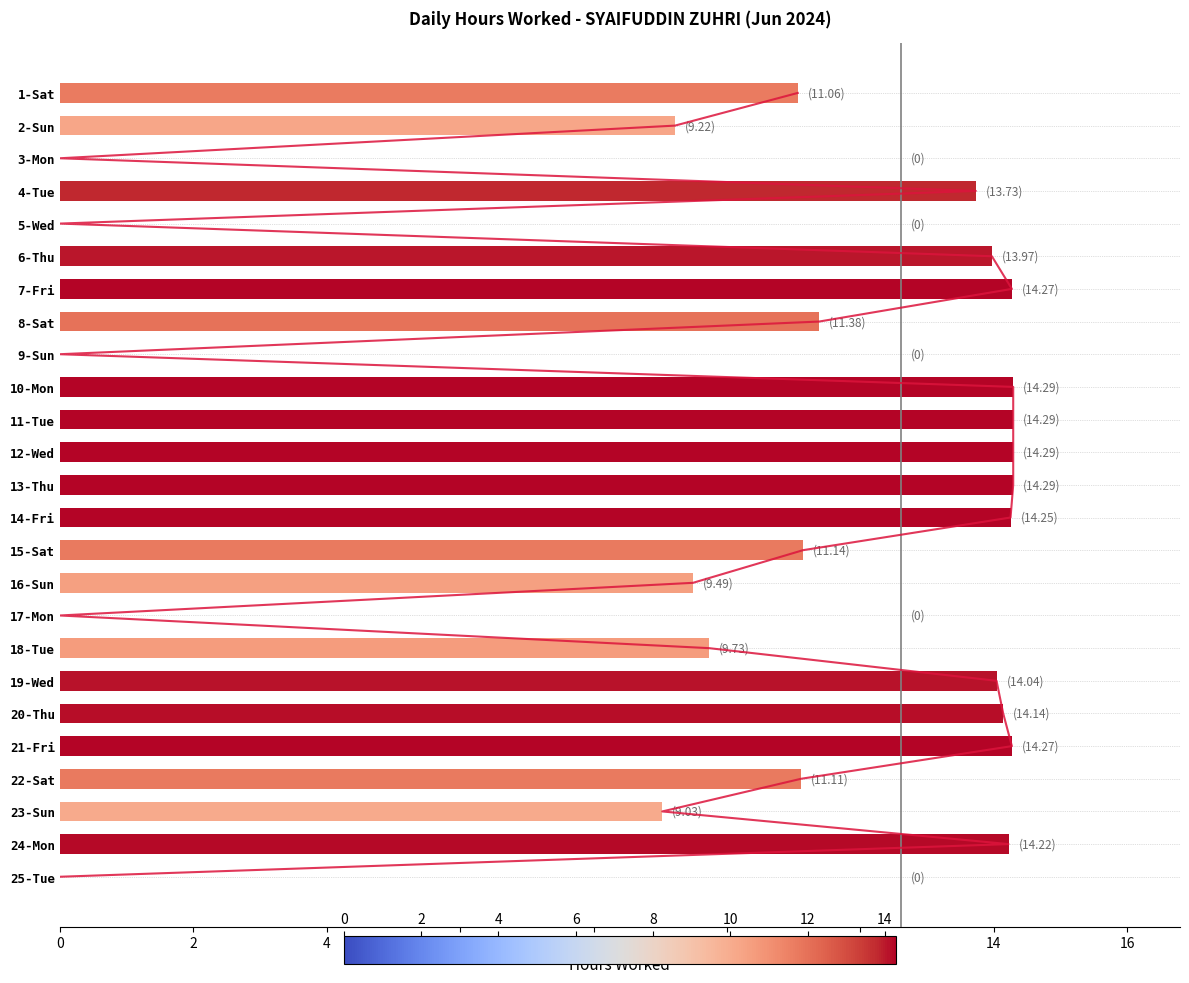

What is the maximum value shown in the chart?

14.3